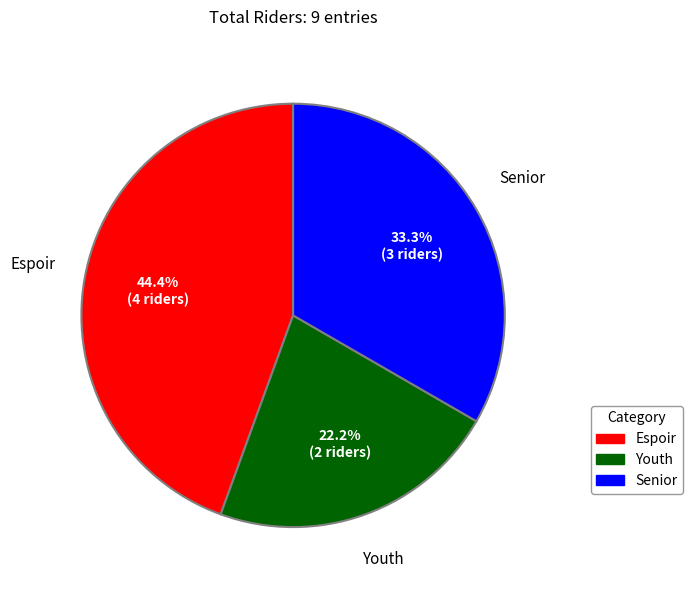

Is Espoir the majority of the pie?

No